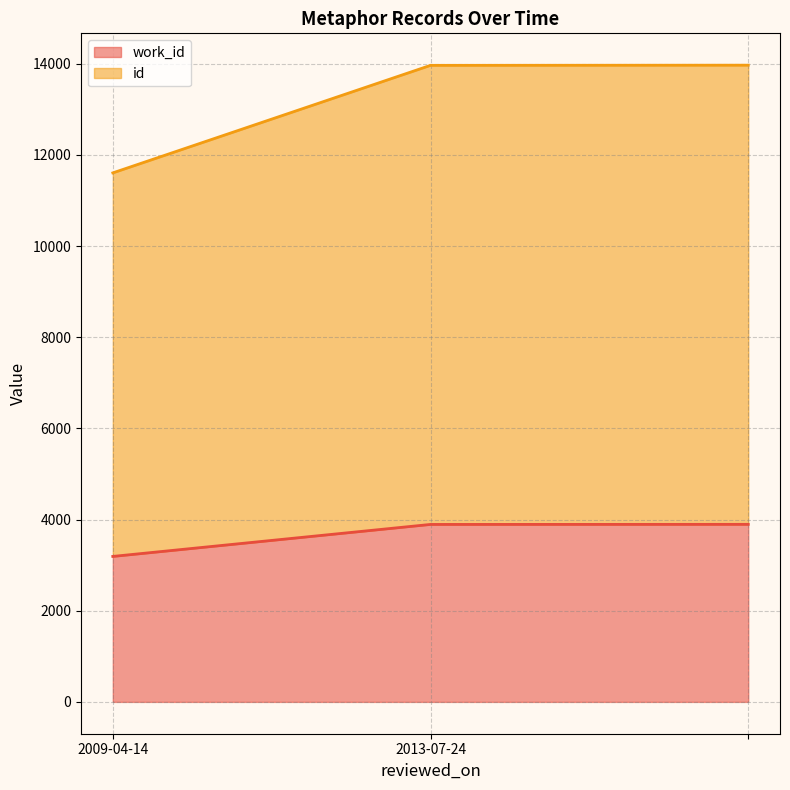

What is the maximum value for id?

13968